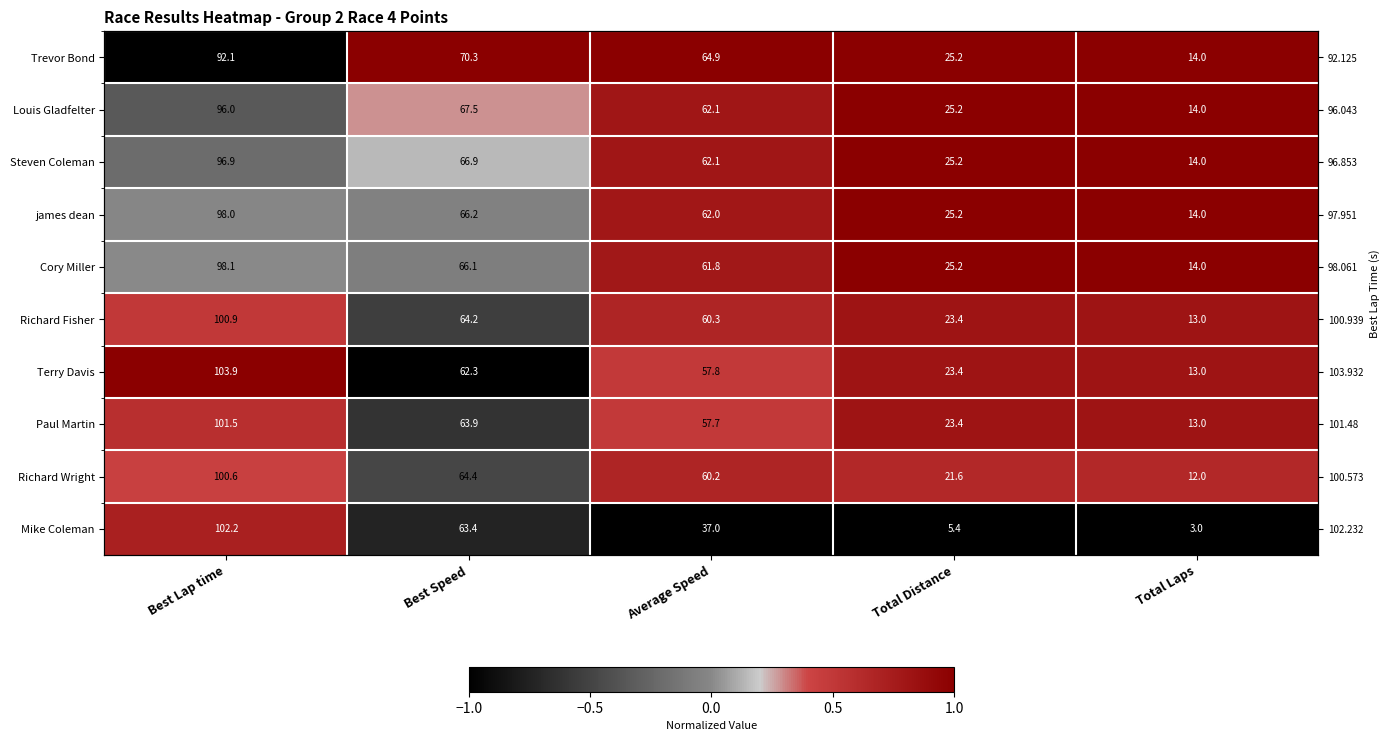

The Richard Wright series shows 0.6 at Total Laps. True or false?

True